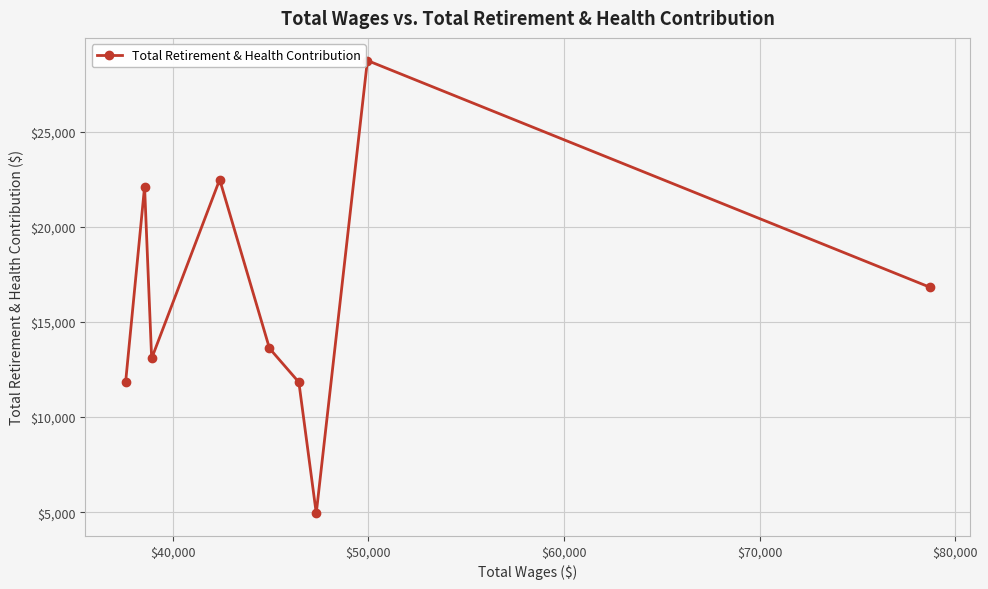

What is the value of the 3rd point from the left?

13082